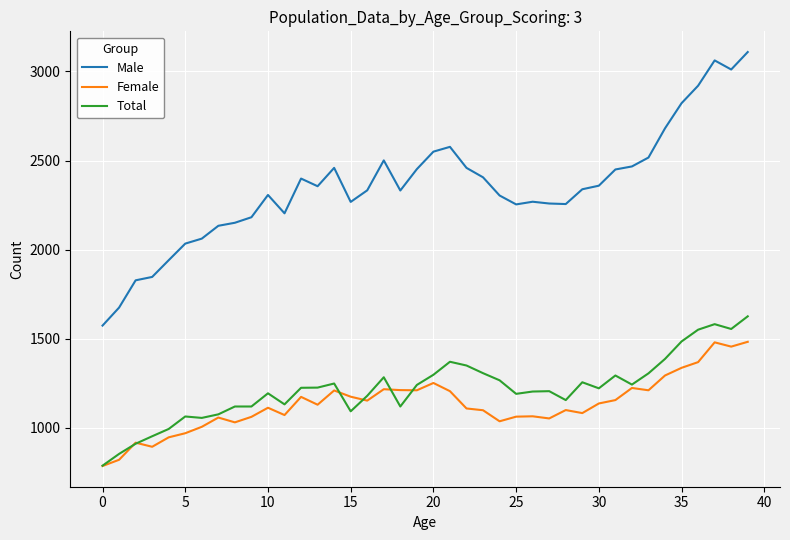

Which series has the largest range (max minus min)?

Male